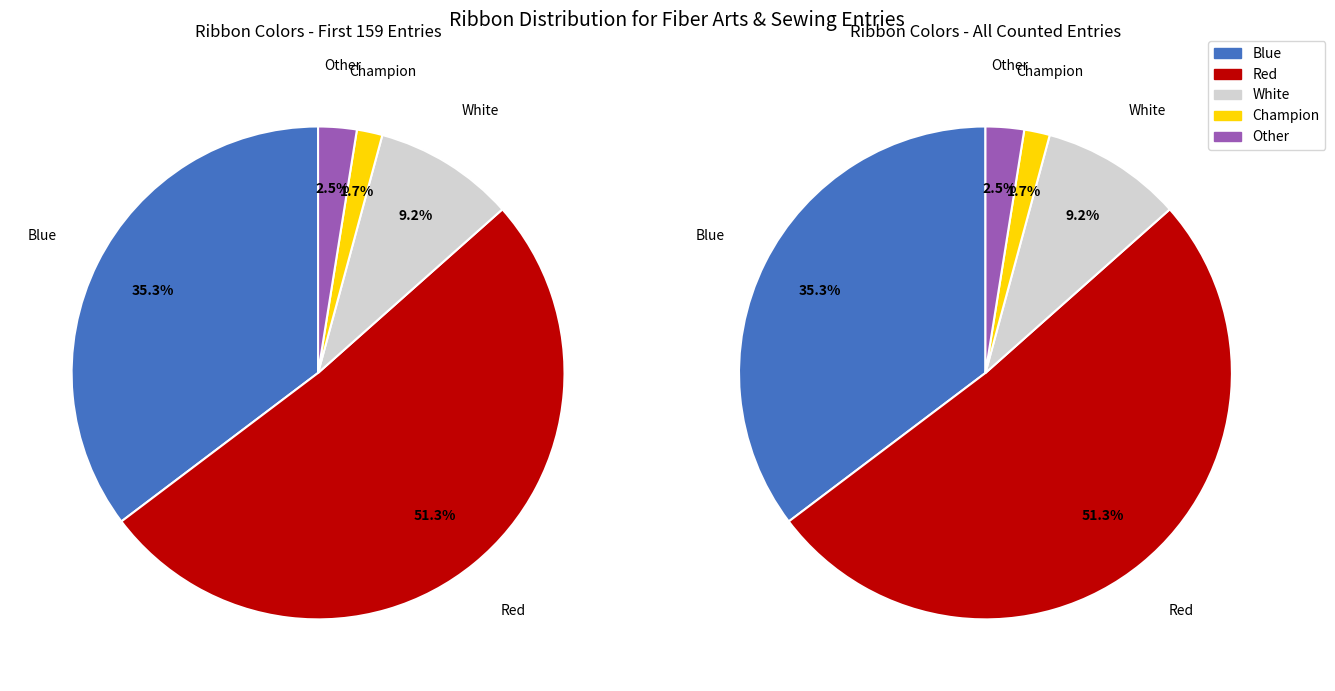

What is the change in value from Blue to Champion?

-40